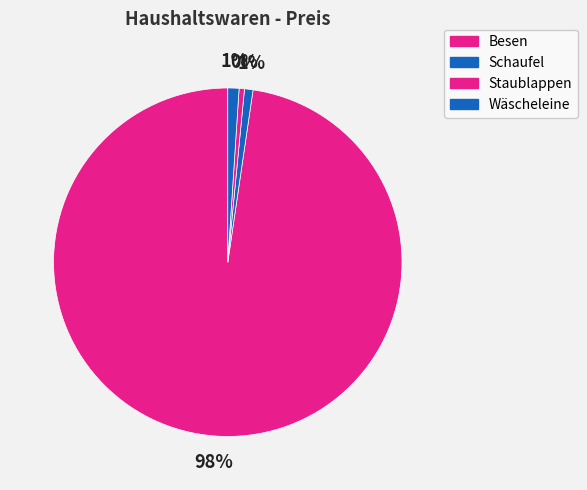

Is the sum of Besen and Staublappen greater than half?

Yes